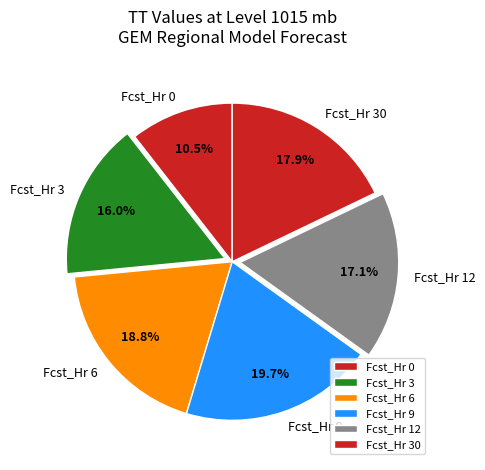

To the nearest percent, what percentage of the pie is Fcst_Hr 6?

19%